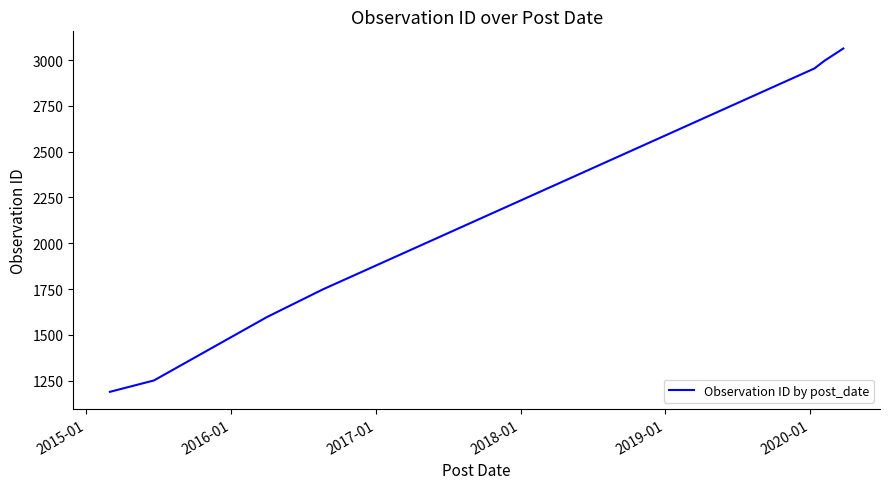

Reading right to left, what are all the values shown in this chart?

3063	2997	2954	1748	1597	1251	1189